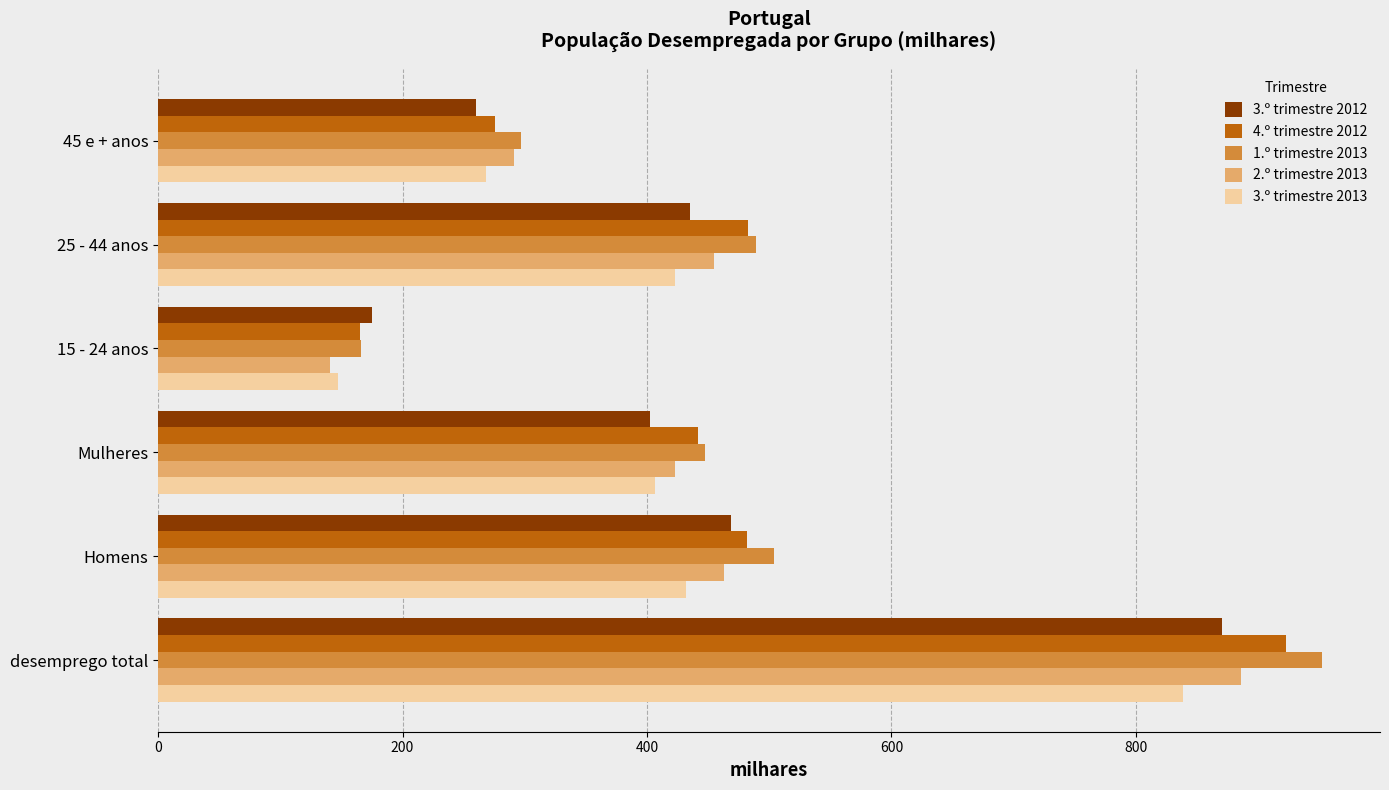

At how many categories does at least one series exceed 362?

4